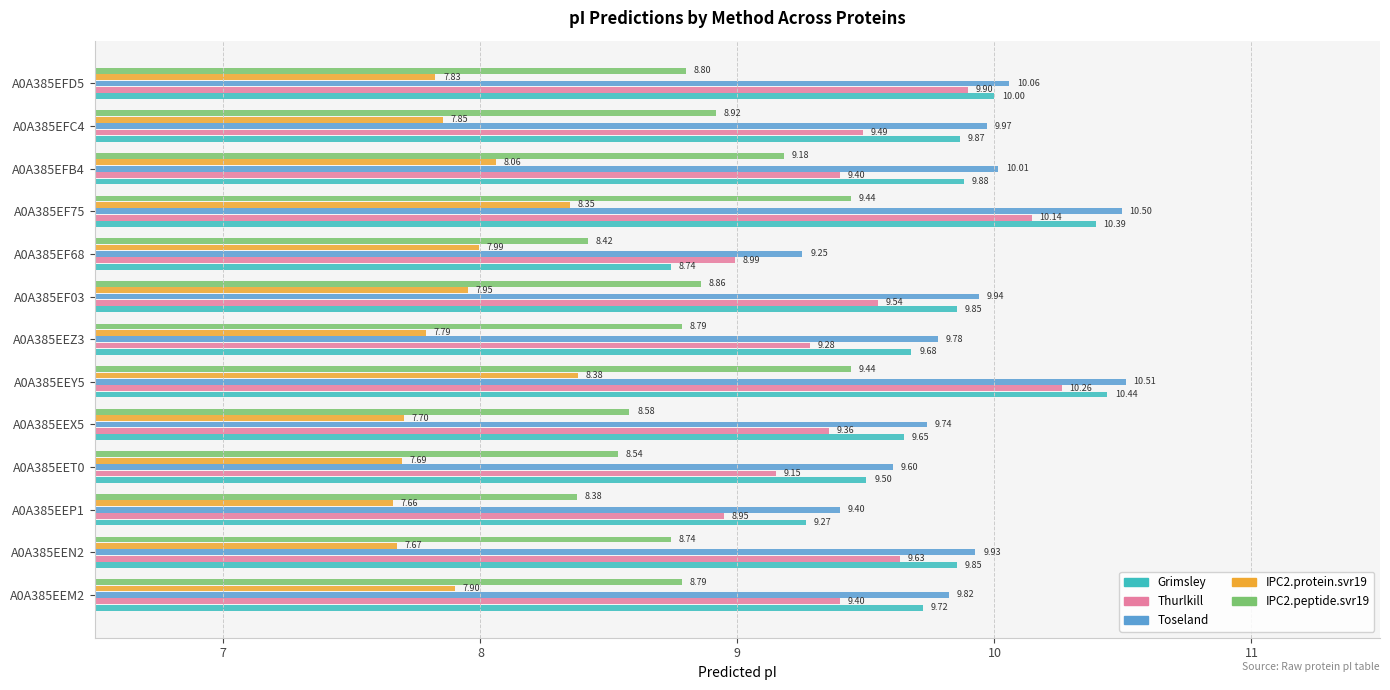

What is the minimum value shown in the chart?

7.7